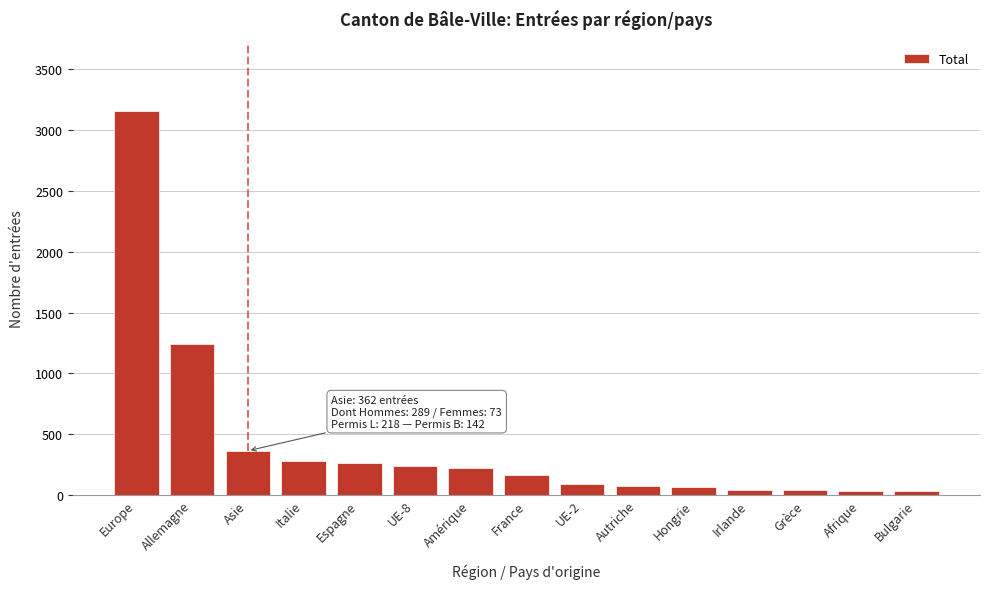

What is the sum of all values?

6285